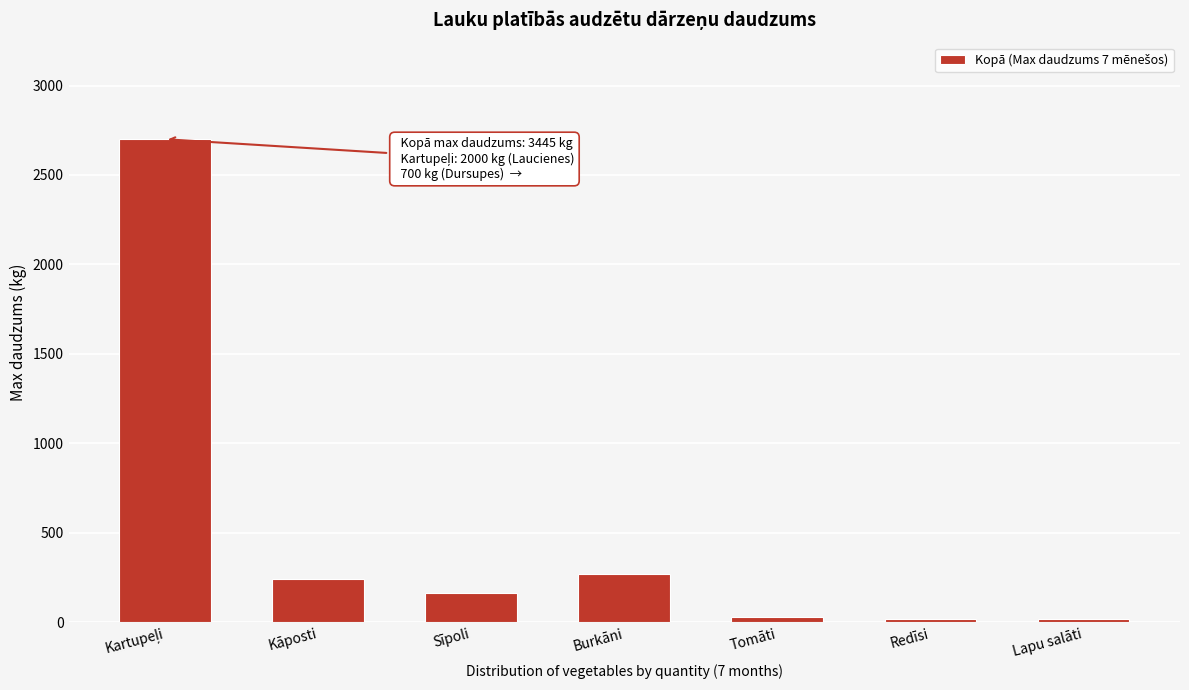

What value does the data have at Sīpoli?

165